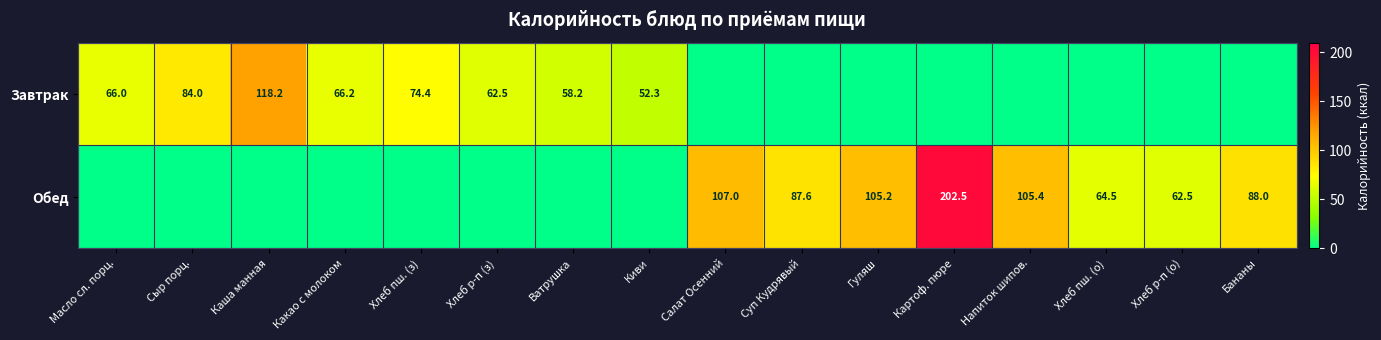

Is it true that Завтрак equals 84.0 at Сыр порц.?

True